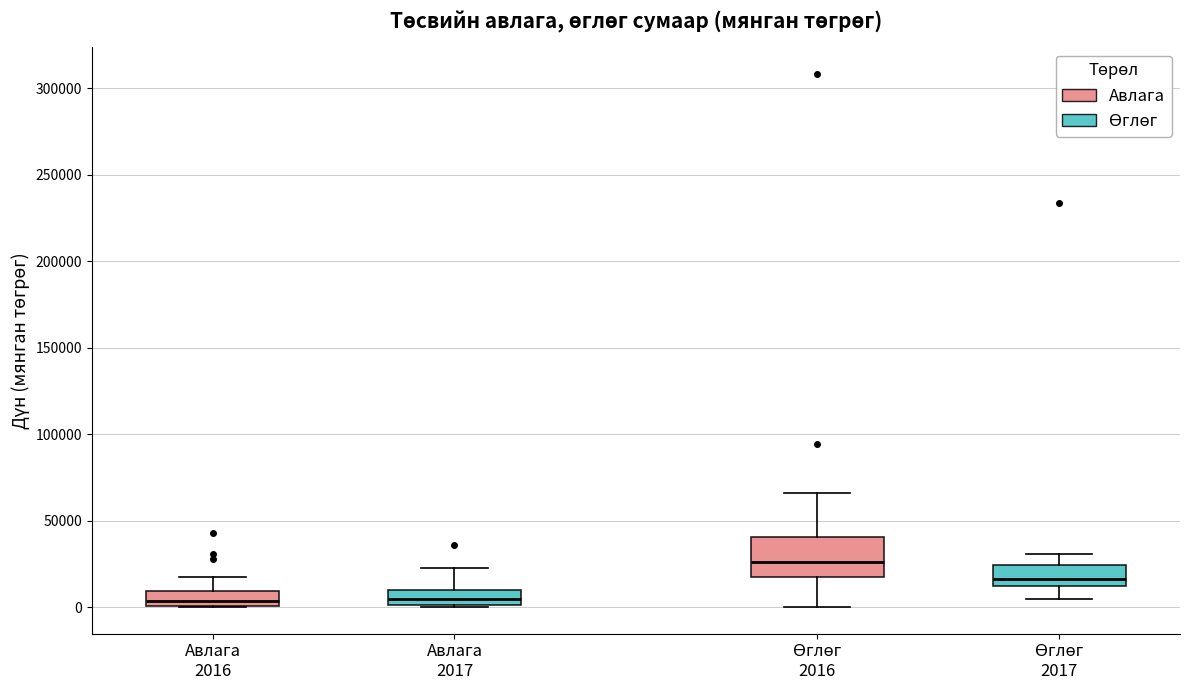

Reading left to right, read every box against the y-axis: the position of its median line, the range the box covers, and the ends of its whiskers. The values are not printed on the chart, so give them approximately, as read against the axis.

Авлага 2016: median 5000, box 0 to 10000, whiskers 0 to 15000
Авлага 2017: median 5000, box 0 to 10000, whiskers 0 to 25000
Өглөг 2016: median 25000, box 15000 to 40000, whiskers 0 to 65000
Өглөг 2017: median 15000, box 10000 to 25000, whiskers 5000 to 30000